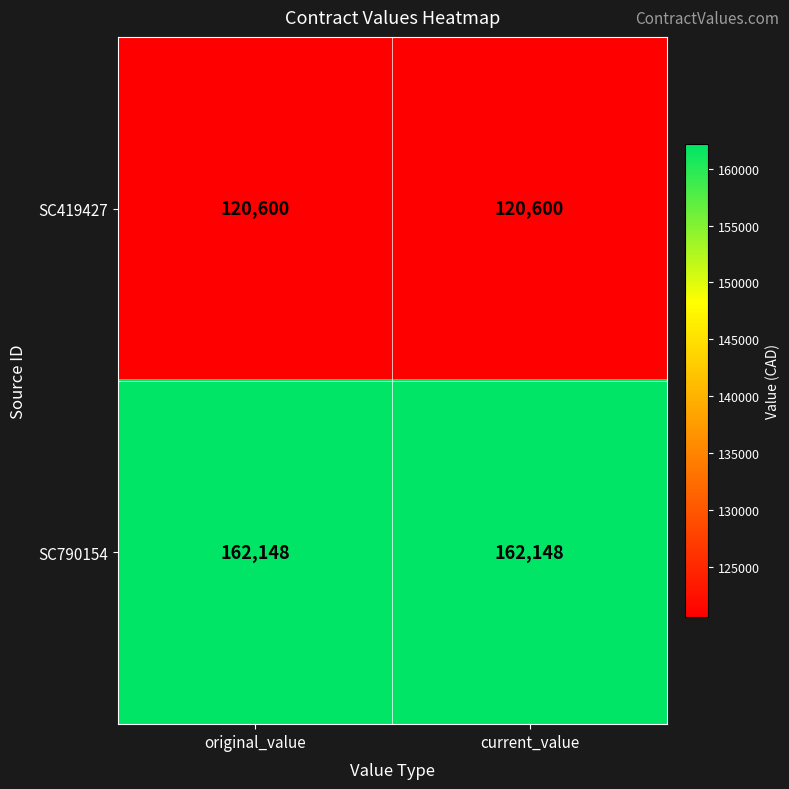

What is the sum of the SC419427 values at original_value and current_value?

241200